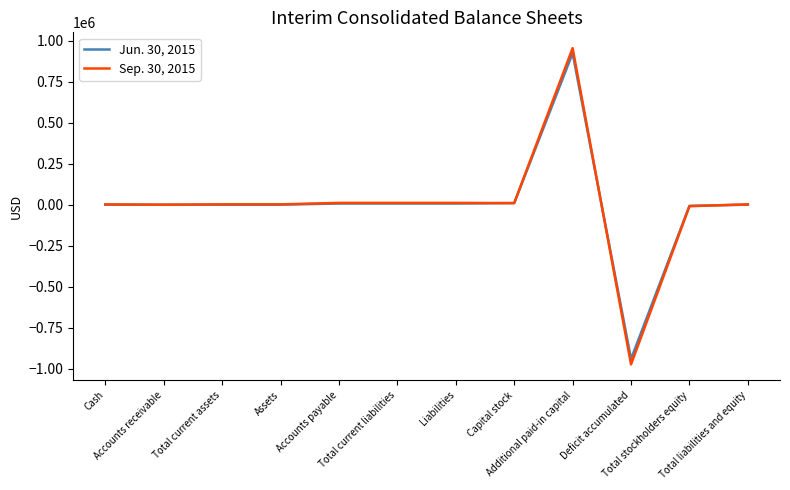

Which series has the largest range (max minus min)?

Sep. 30, 2015